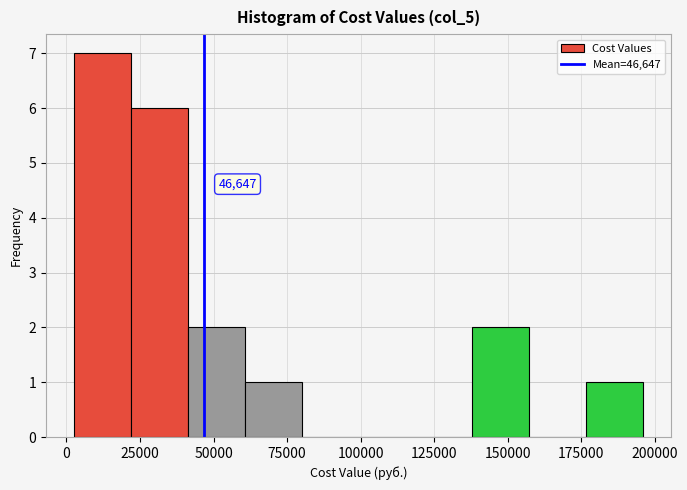

Around what value on the x-axis is the tallest bar? Give the approximate position of its centre, as read against the axis.

10000